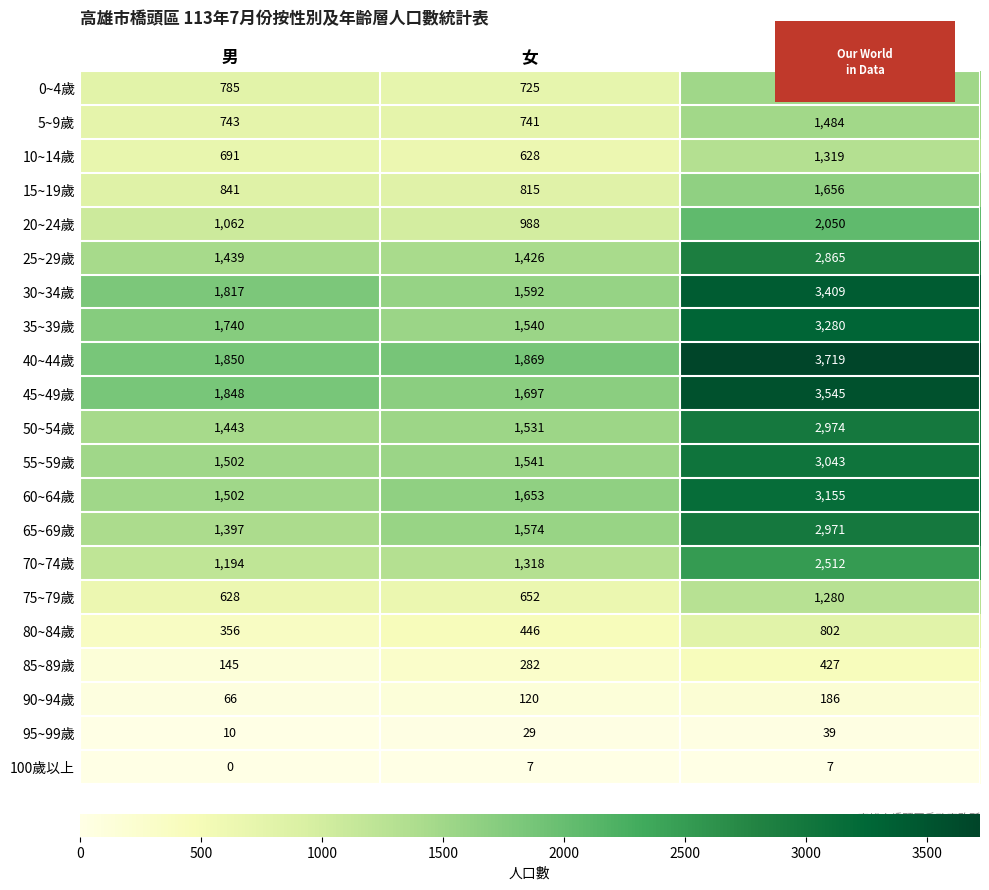

Which series has the largest total across all categories?

40~44歲